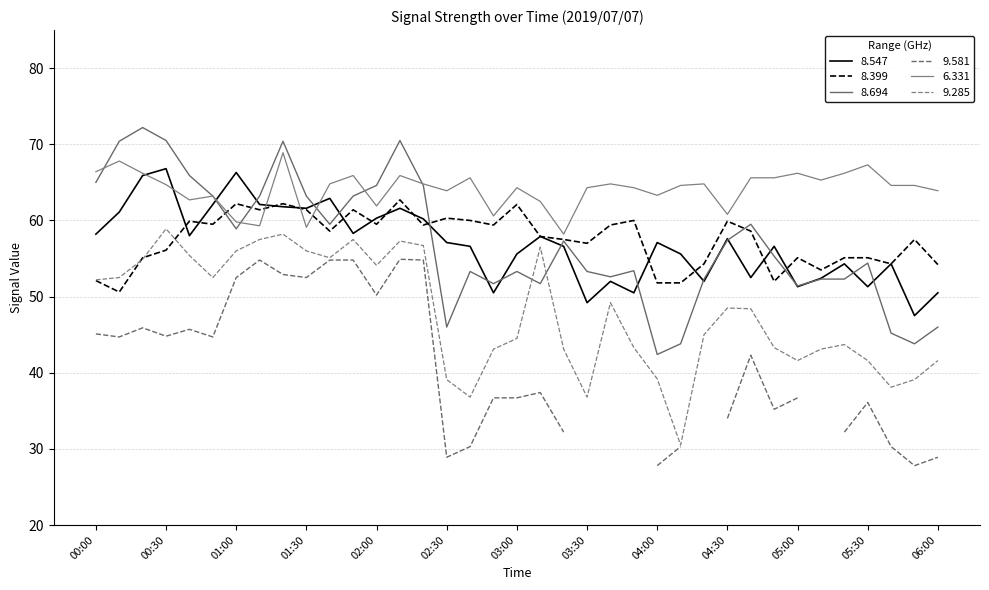

Is the value of   6.331 at 02:00 greater than the value of   8.547 at 05:40?

Yes